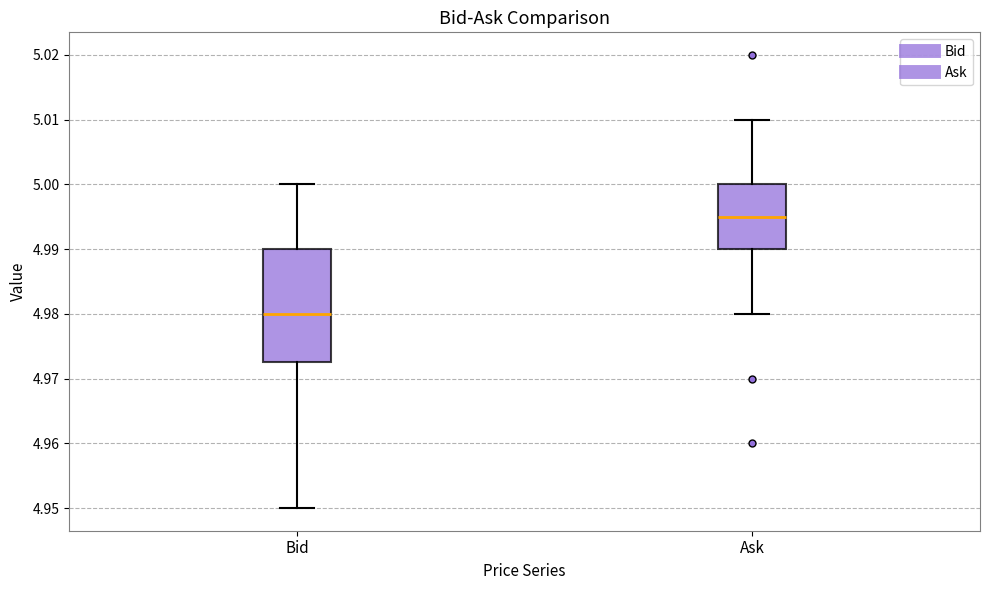

Where does the median line of the box for Bid sit on the y-axis? The values are not printed on the chart, so give them approximately, as read against the axis.

4.980